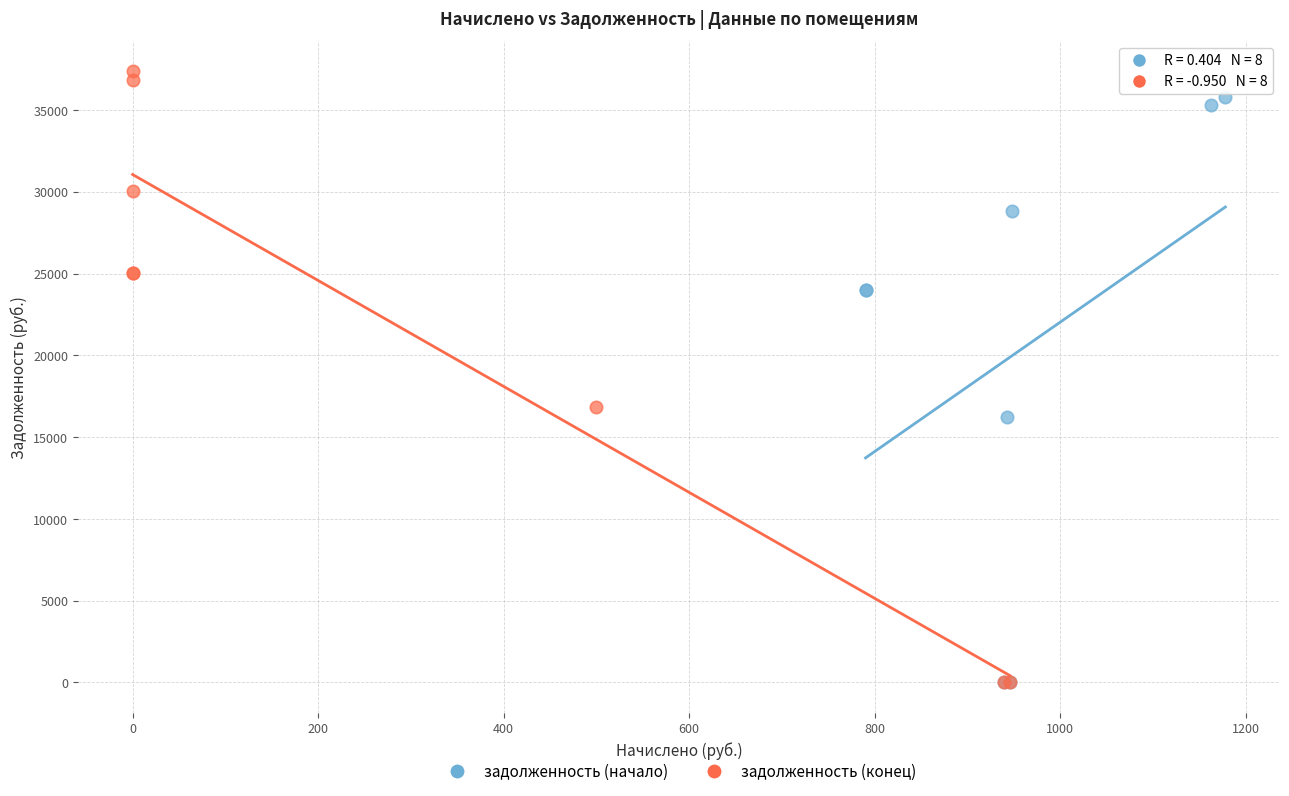

Which series has the widest spread of Y values?

задолженность (конец)